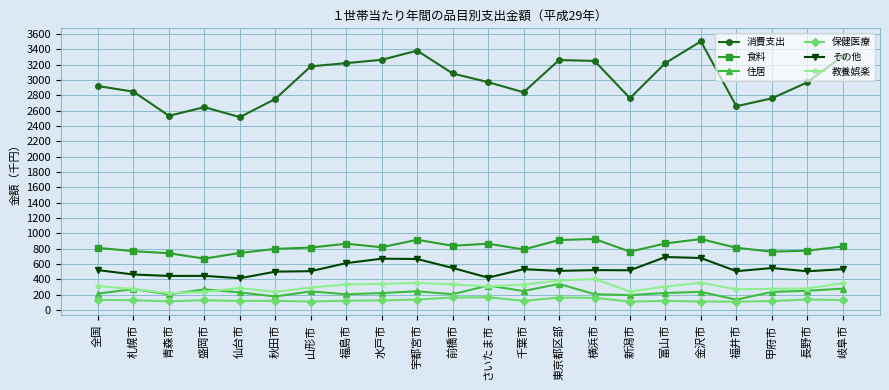

The 食料 series shows 745 at 仙台市. True or false?

True